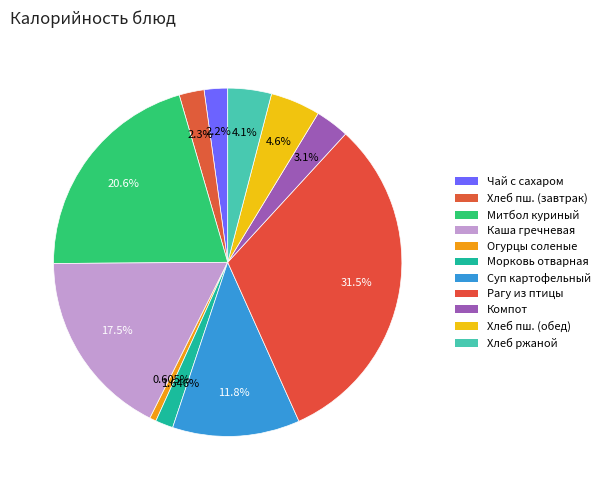

How many segments does this pie chart have?

11